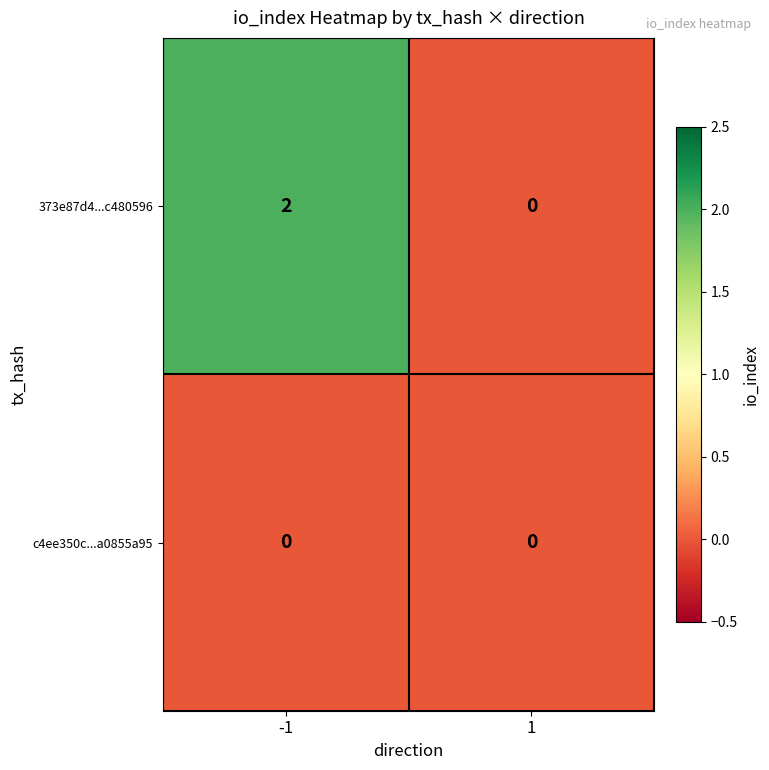

Is it true that c4ee350c...a0855a95 equals 0 at 1?

True